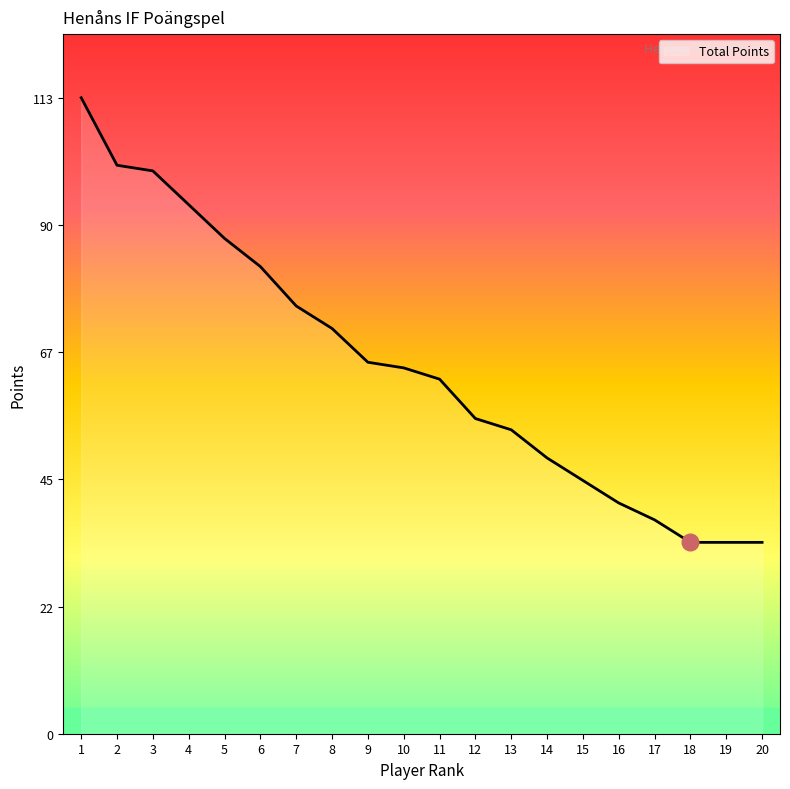

What is the change in value from 4 to 12?

-38